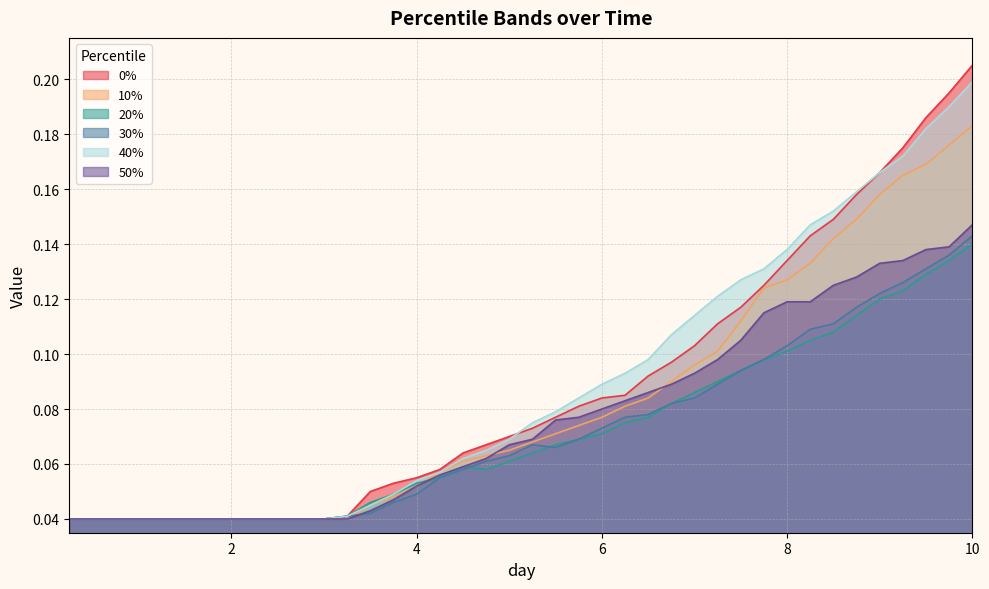

True or false: 40% and 50% intersect in this chart.

False